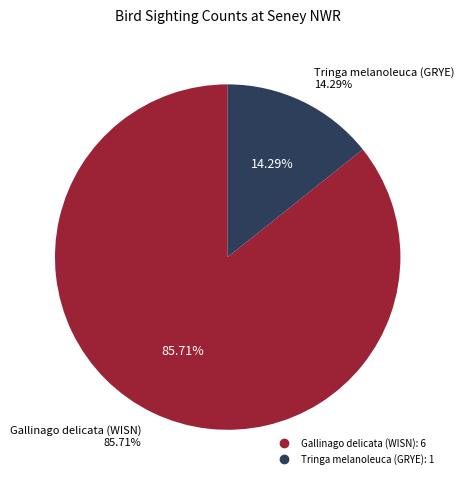

Rank the categories by value from highest to lowest.

Gallinago delicata (WISN), Tringa melanoleuca (GRYE)